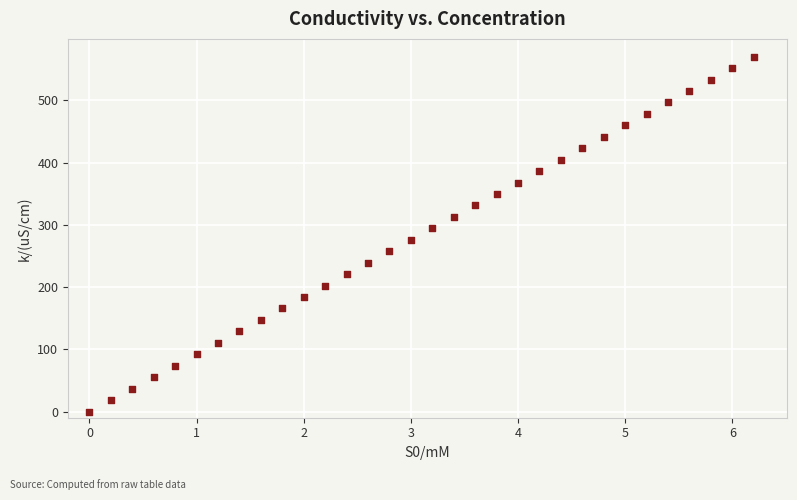

What is the range of X values (max minus min)?

6.2